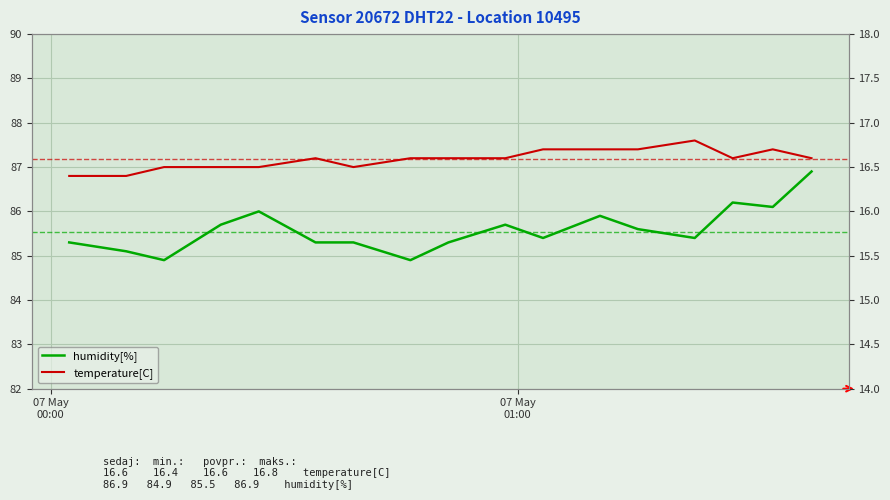

What is the maximum value shown in the chart?

86.9